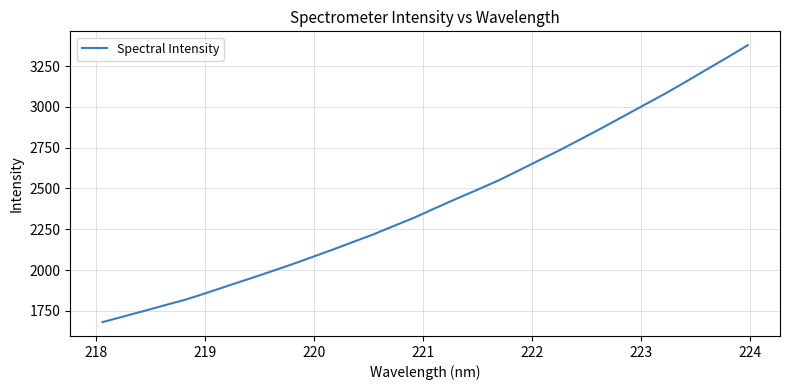

What is the difference between the maximum and minimum values?

1697.6